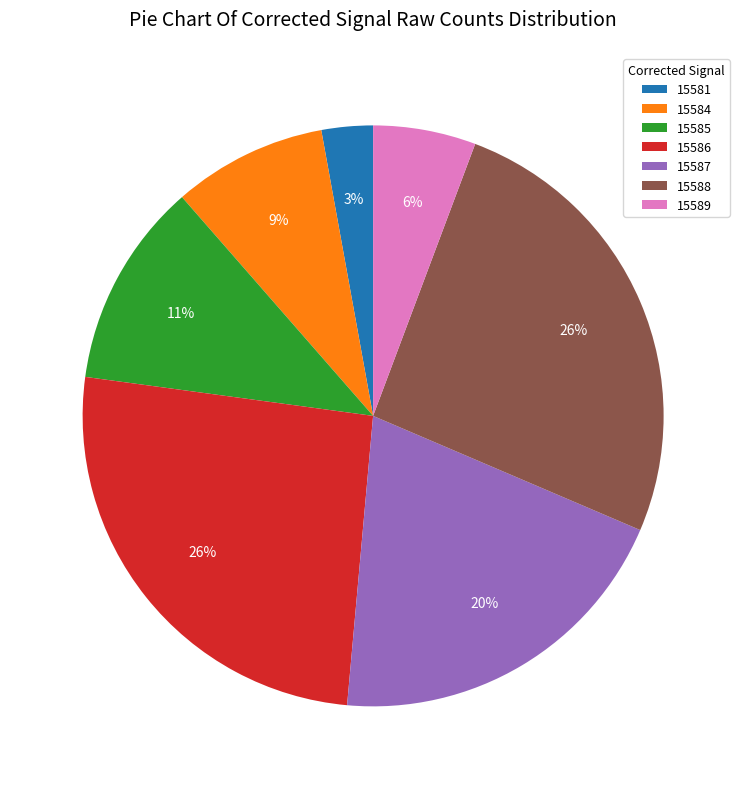

Count the number of slices in the pie.

7